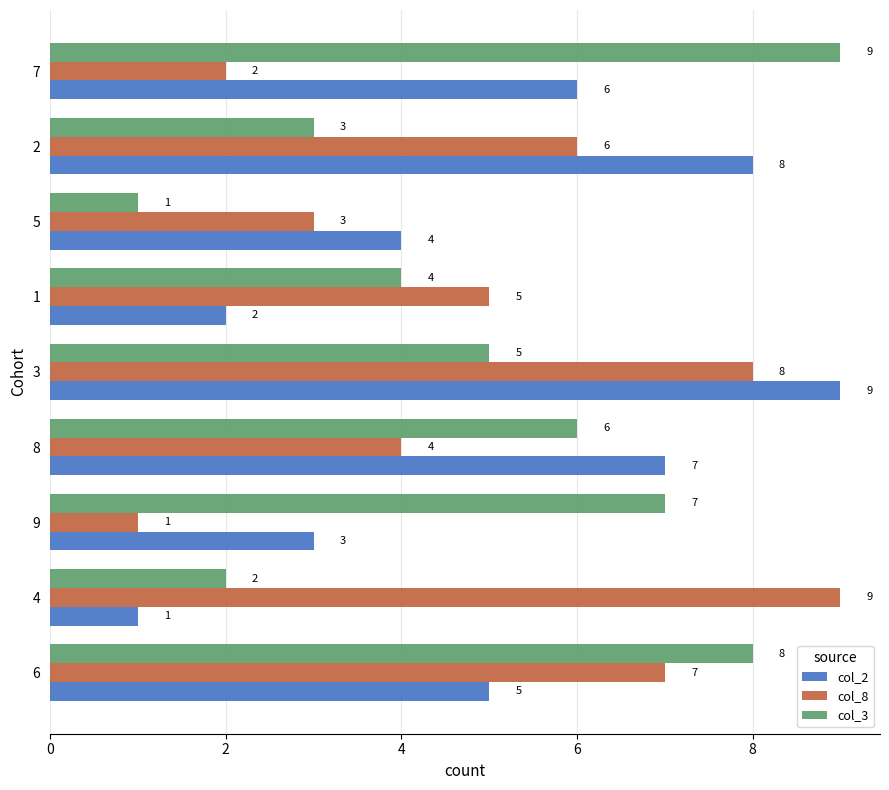

What is the average value of the col_8 series?

5